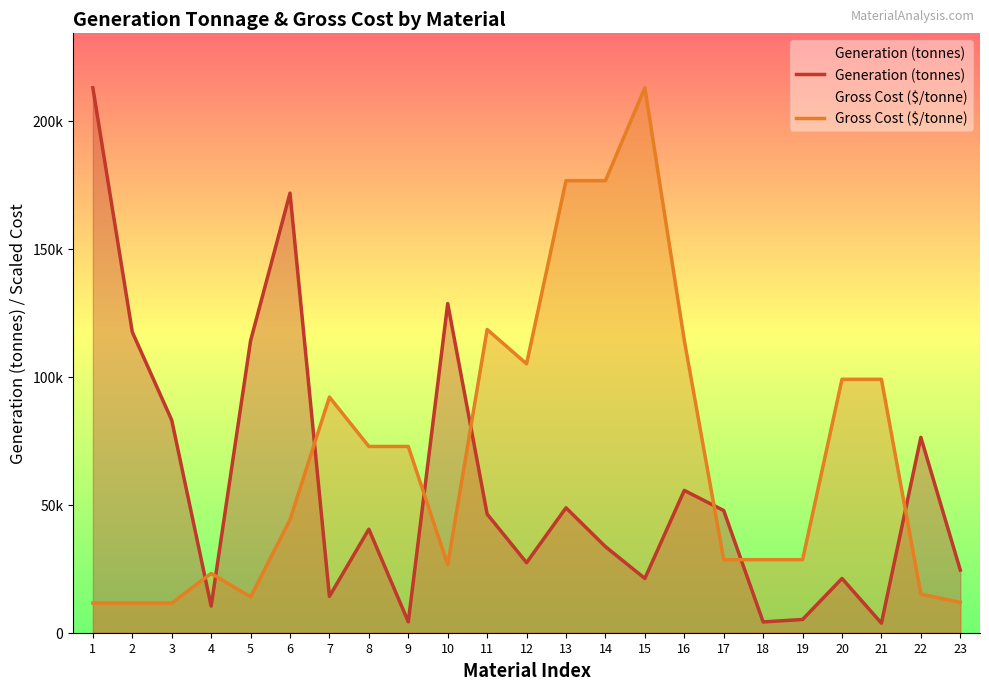

Rank the series by their average value, from lowest to highest.

Generation (tonnes), Gross Cost ($/tonne)